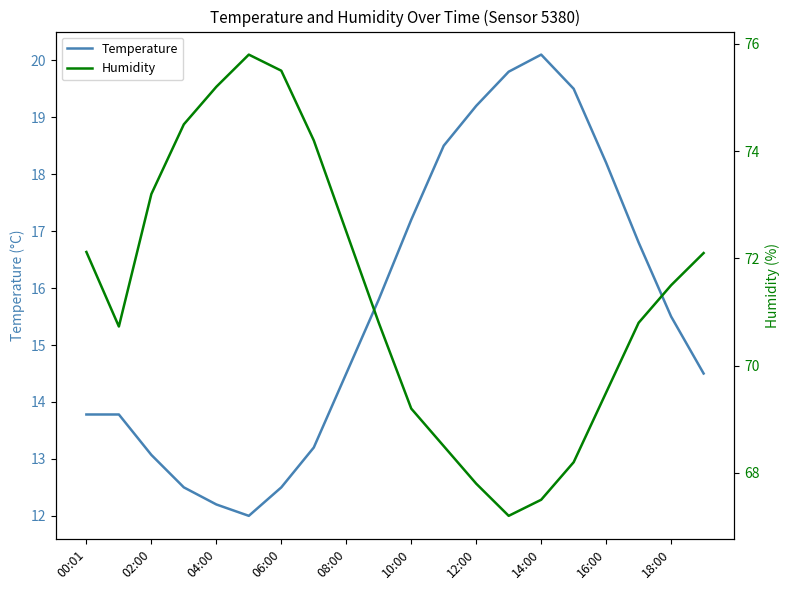

What is the highest value of the Temperature series?

20.1